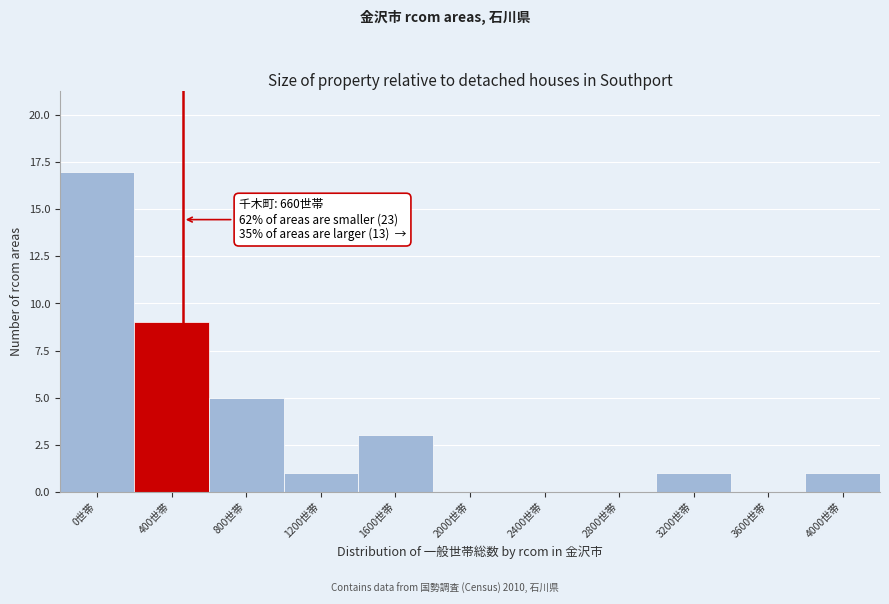

Reading left to right, transcribe all the data shown in this chart.

0世帯=17	400世帯=9	800世帯=5	1200世帯=1	1600世帯=3	2000世帯=0	2400世帯=0	2800世帯=0	3200世帯=1	3600世帯=0	4000世帯=1